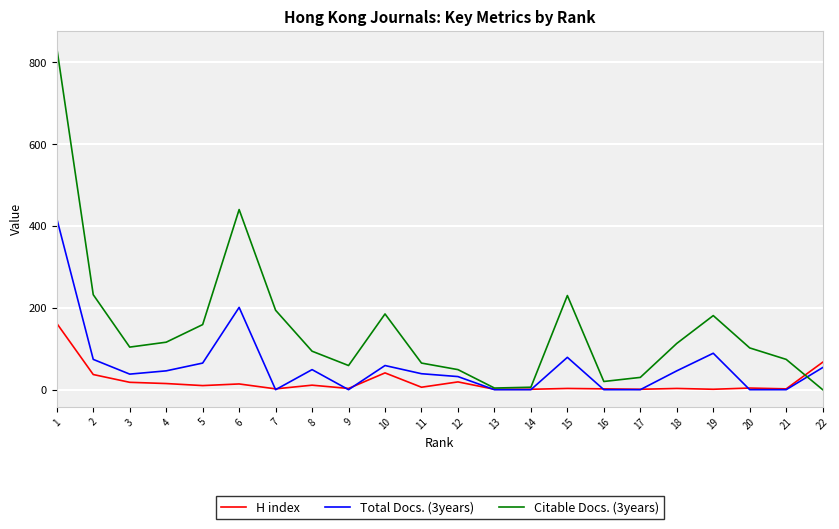

Which series has the widest spread of values?

Citable Docs. (3years)